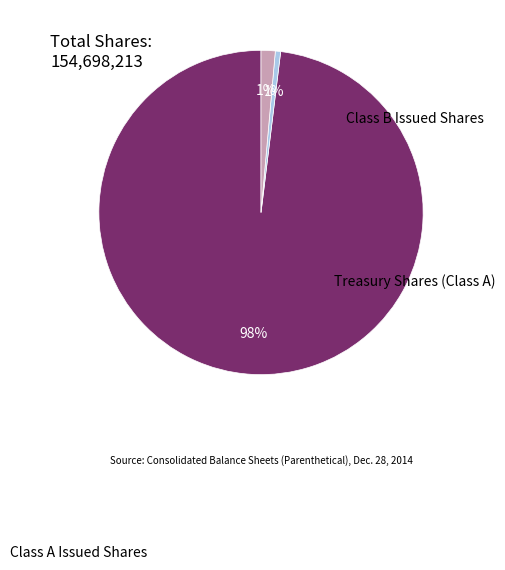

To the nearest percent, what percentage of the pie is Class B Issued Shares?

1%